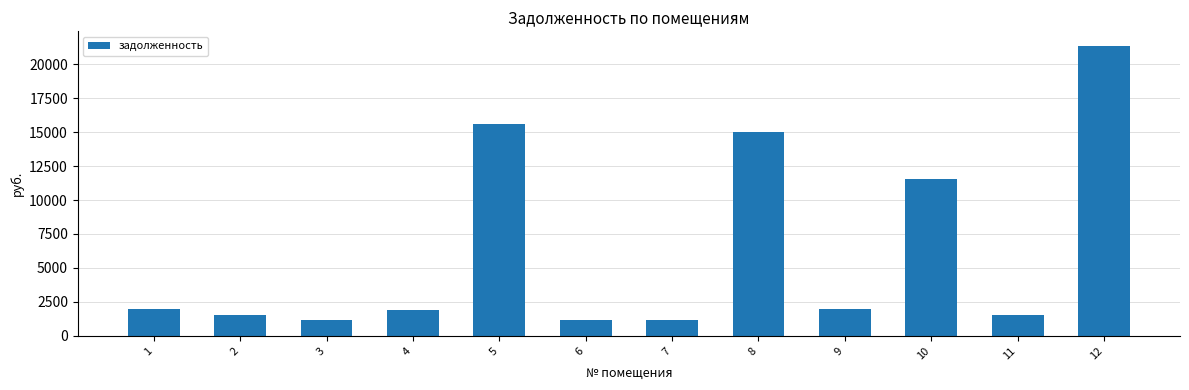

What is the change in value from 2 to 5?

+14000.8